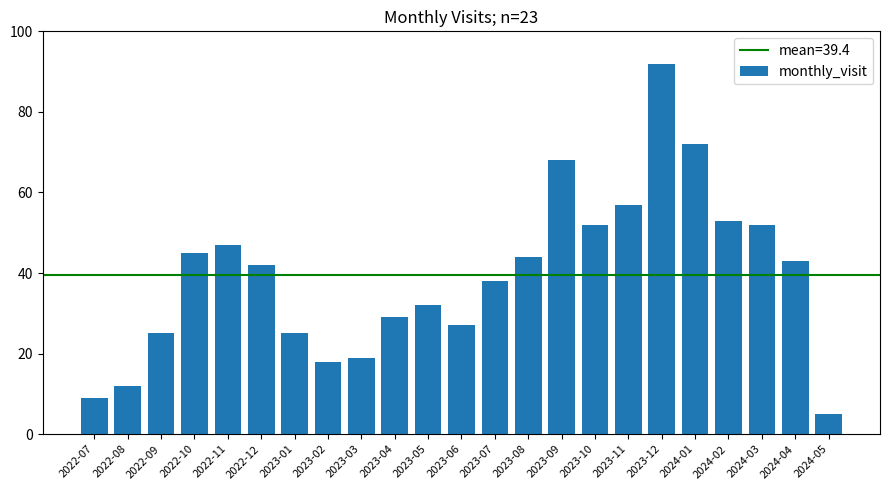

Which has a higher value, 2023-08 or 2023-07?

2023-08